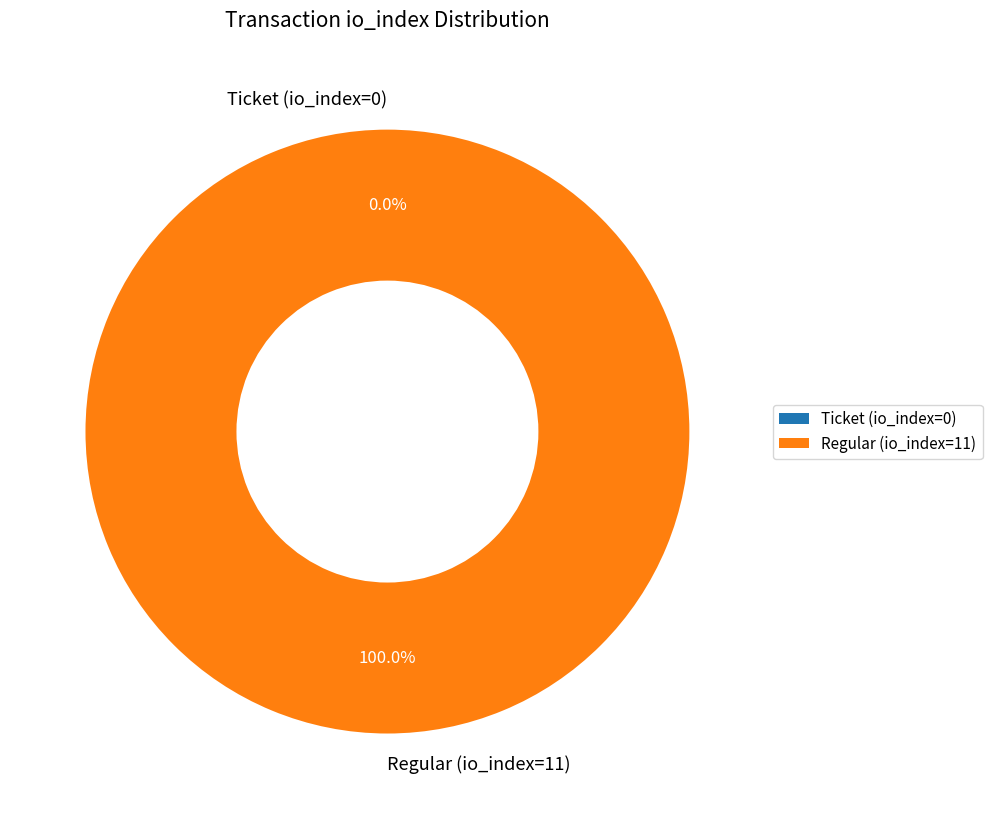

Which category has the smallest portion of the pie?

Ticket (io_index=0)